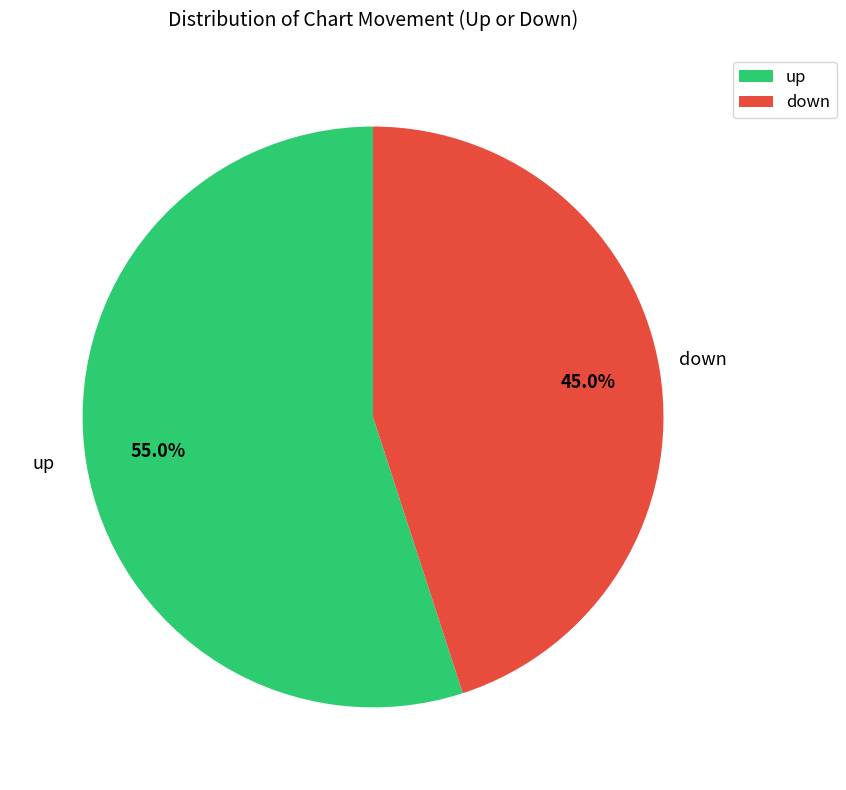

Is up the majority of the pie?

Yes